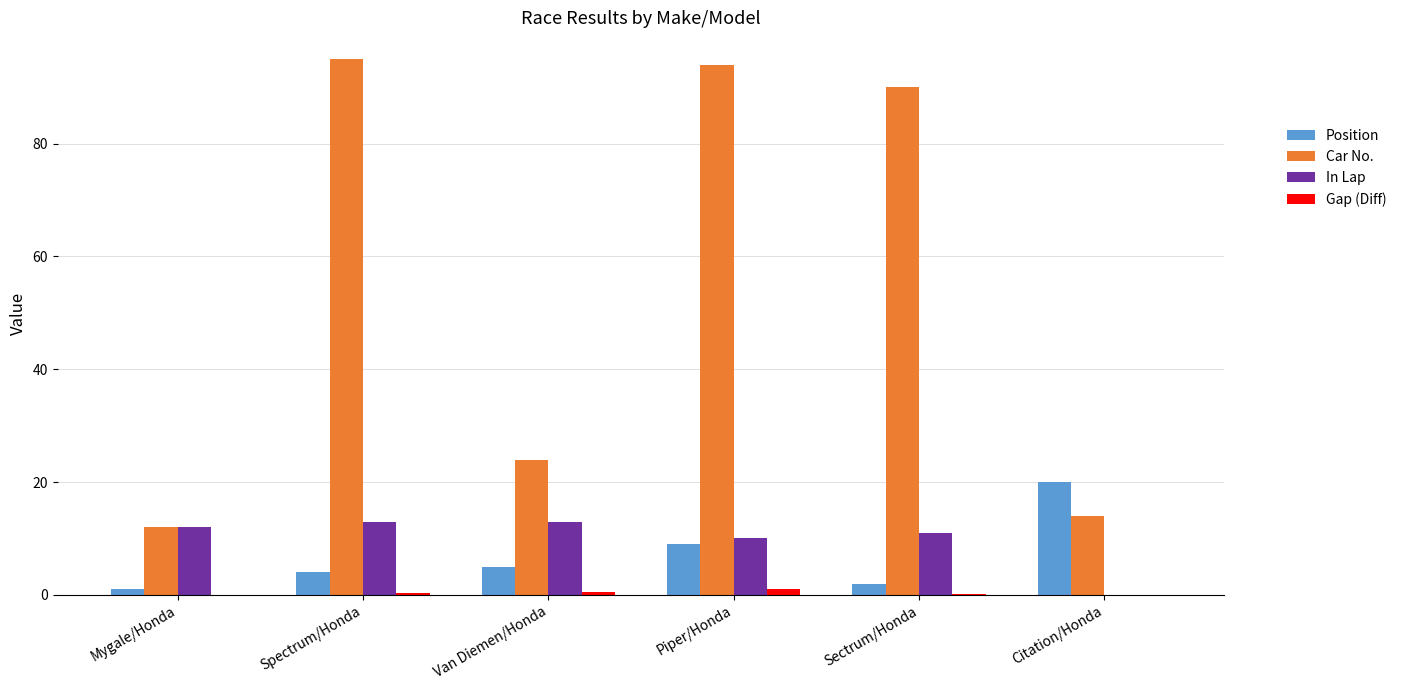

What are all the series names shown in the legend?

Position, Car No., In Lap, Gap (Diff)